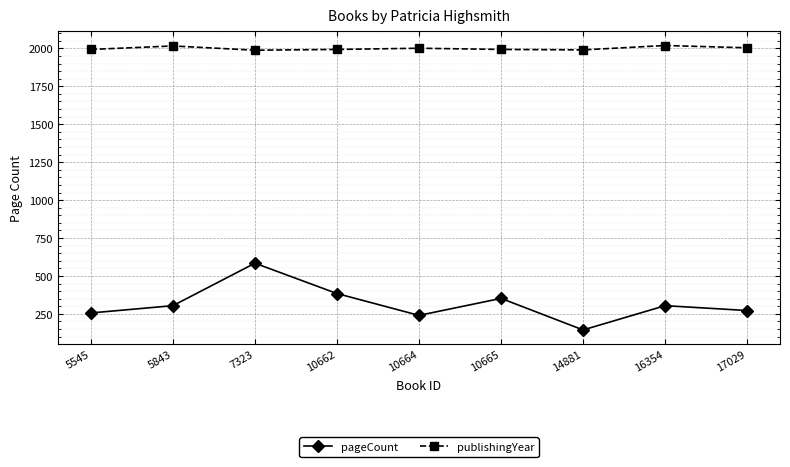

Is this an area chart (filled region under the line)?

No